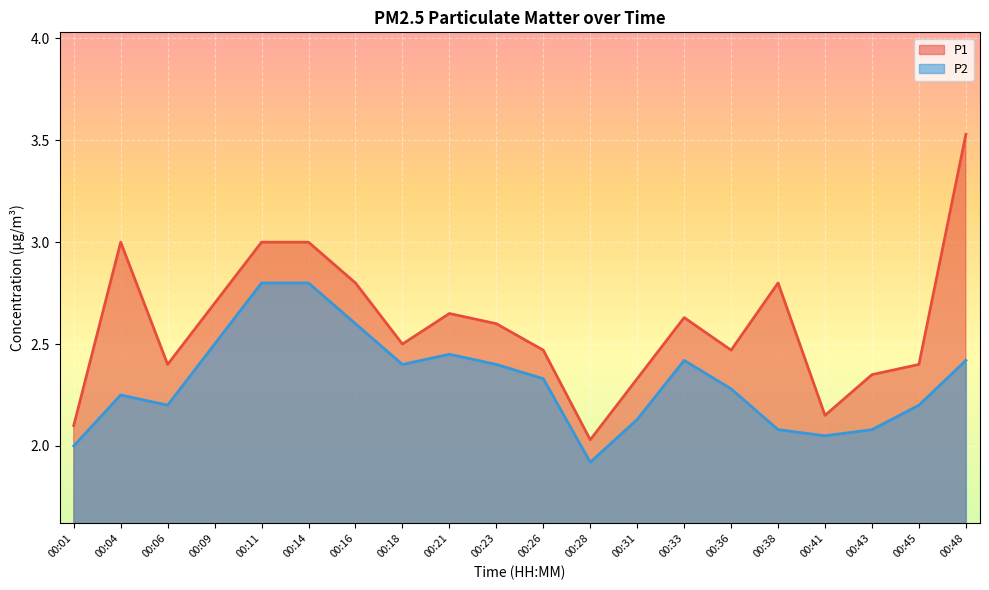

True or false: P2 and P1 cross at least once.

False